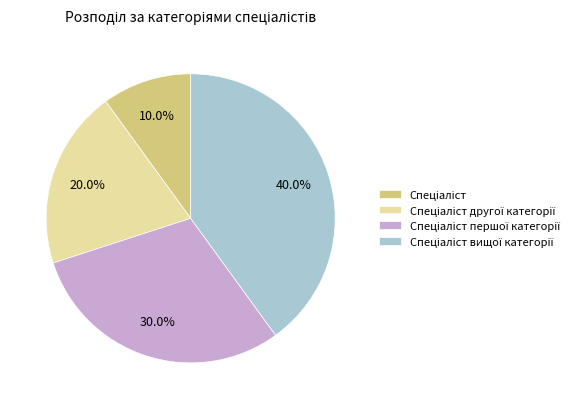

Is there any slice that represents more than half of the pie?

No